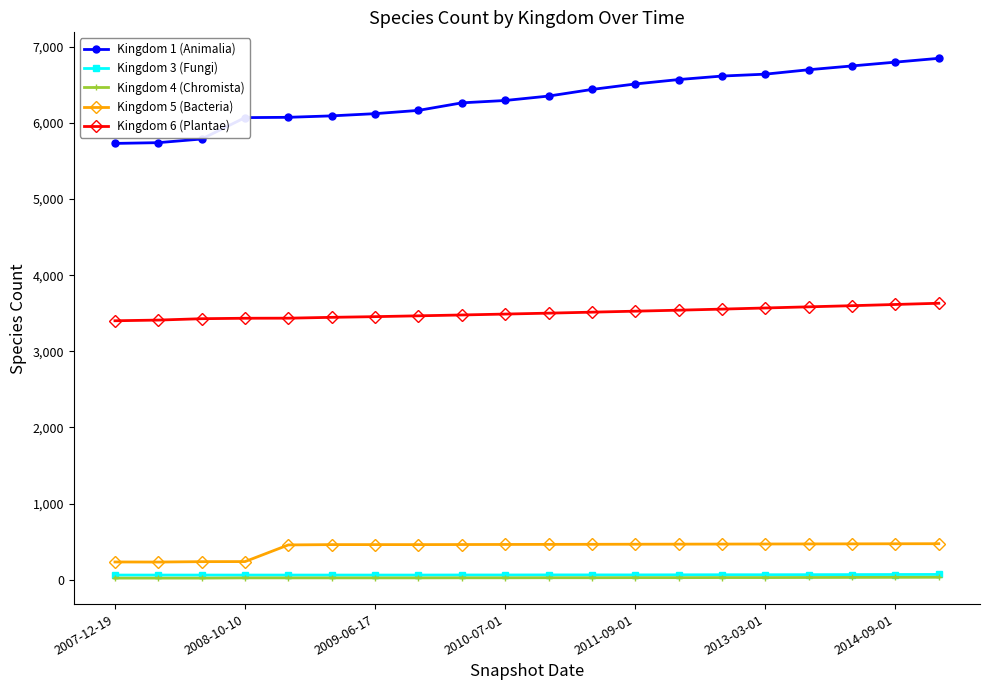

Which series has the largest range (max minus min)?

Kingdom 1 (Animalia)